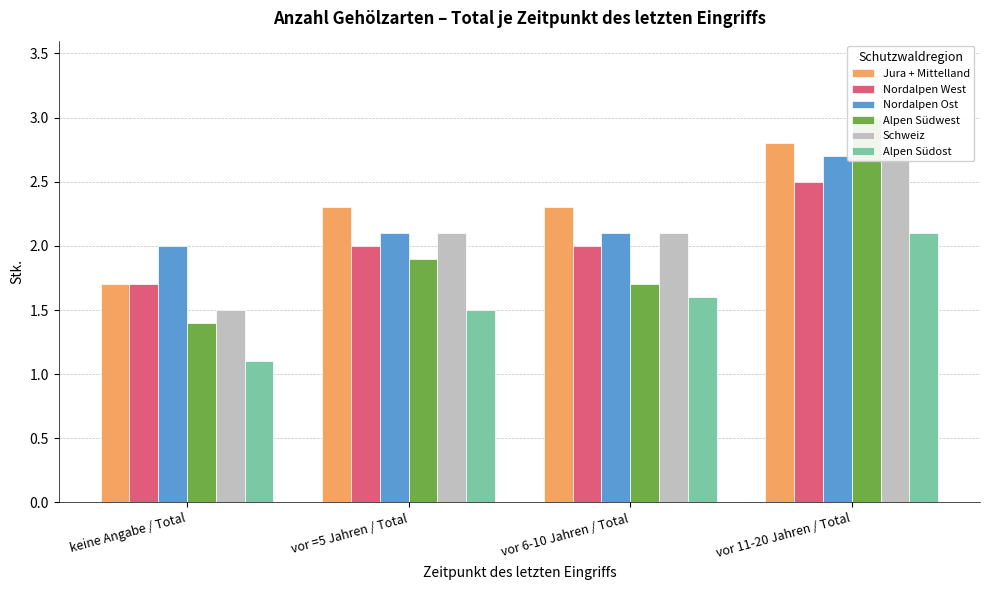

Which has a higher value, vor 6-10 Jahren / Total or keine Angabe / Total?

vor 6-10 Jahren / Total